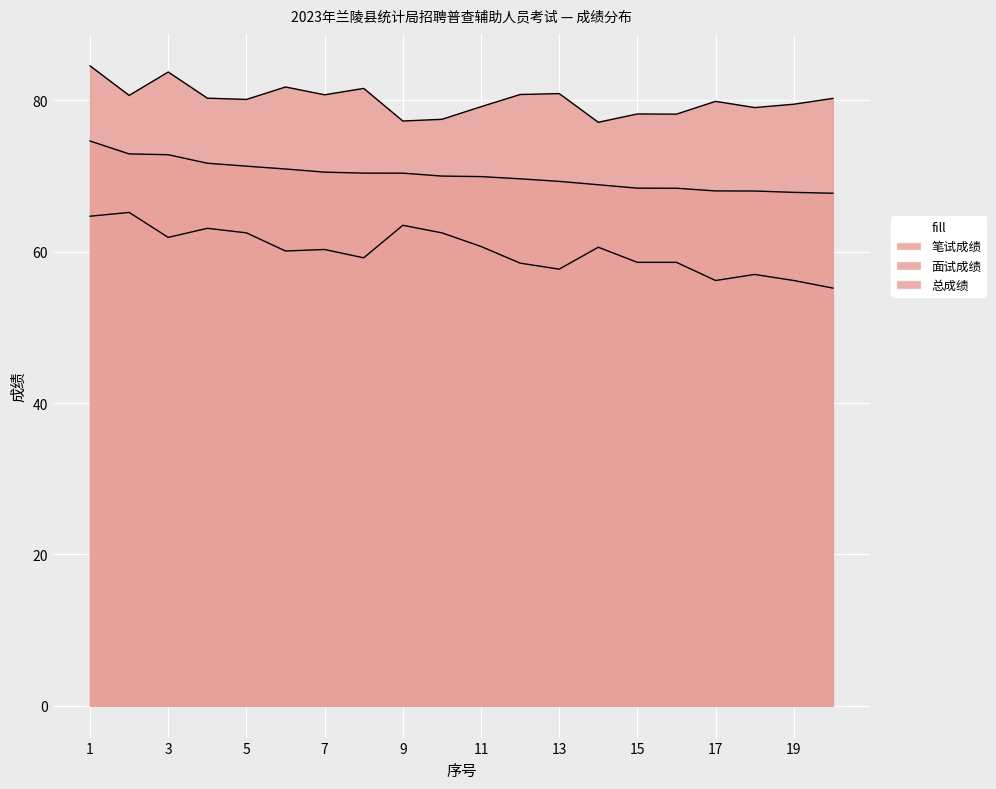

Which series has the largest total across all categories?

面试成绩